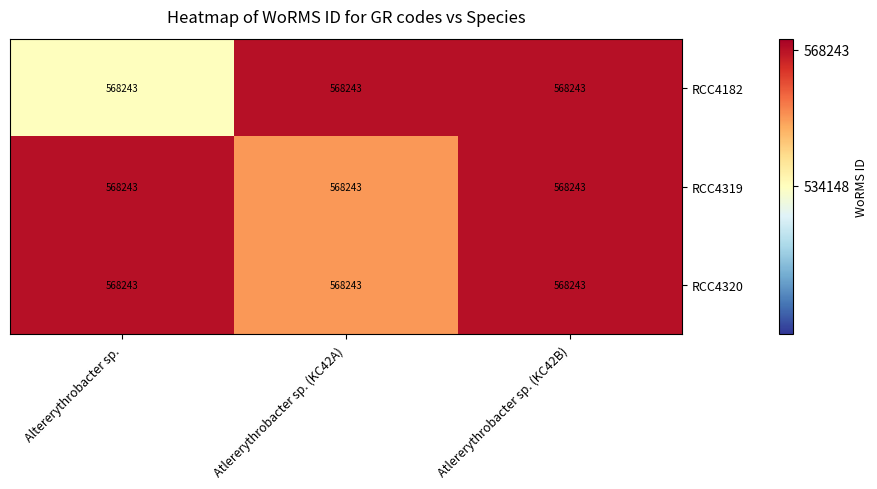

Is it true that RCC4319 equals 271536.1 at Atlererythrobacter sp. (KC42B)?

False